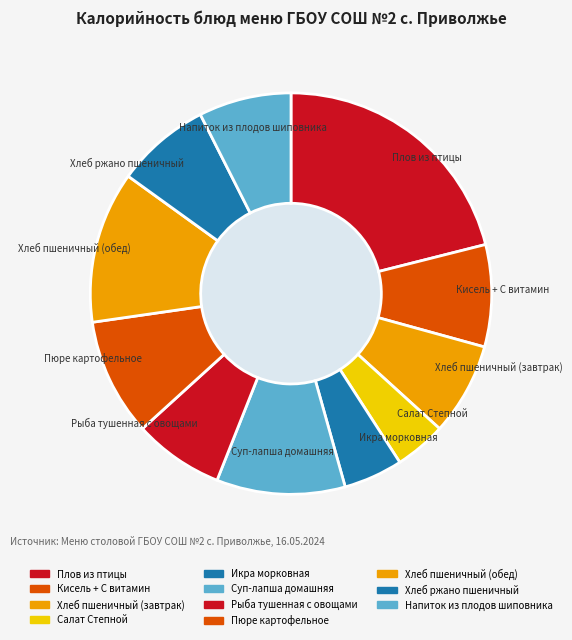

Rank the categories by value from lowest to highest.

Салат Степной, Икра морковная, Рыба тушенная с овощами, Хлеб пшеничный (завтрак), Напиток из плодов шиповника, Хлеб ржано пшеничный, Кисель + С витамин, Пюре картофельное, Суп-лапша домашняя, Хлеб пшеничный (обед), Плов из птицы